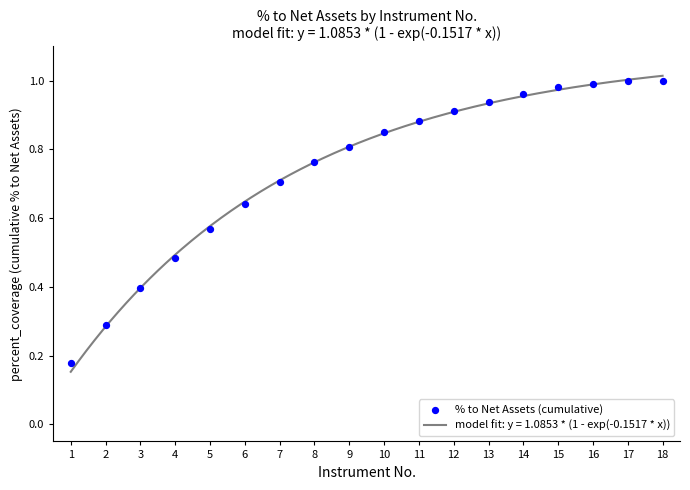

Between 17 and 15, which is larger?

17